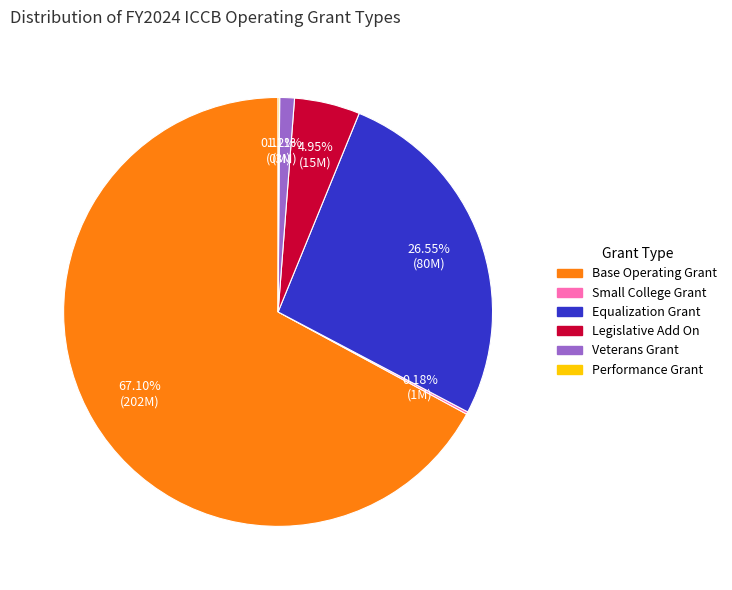

Which slice is the largest?

Base Operating Grant